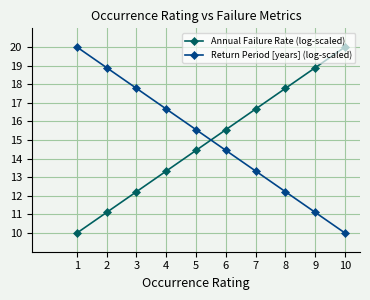

What is the difference between the highest and lowest values at 5?

1.1